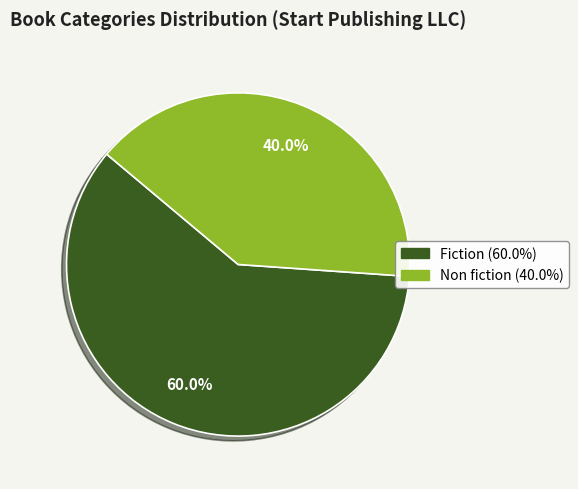

Is the sum of Fiction and Non fiction greater than half?

Yes